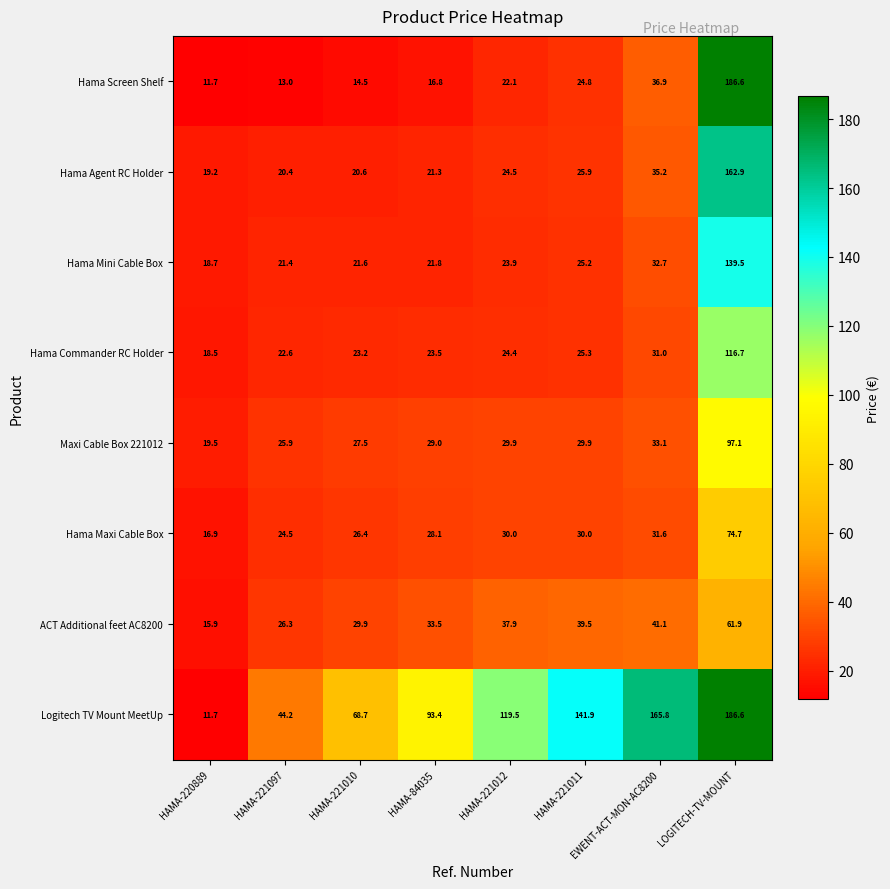

Which category has the highest value across all series?

LOGITECH-TV-MOUNT